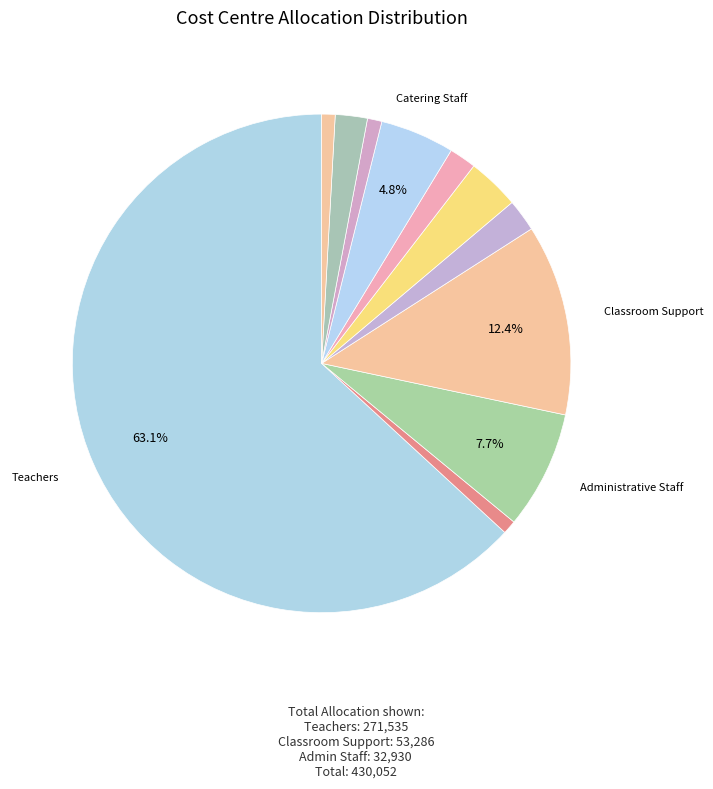

How many slices are in this pie chart?

11